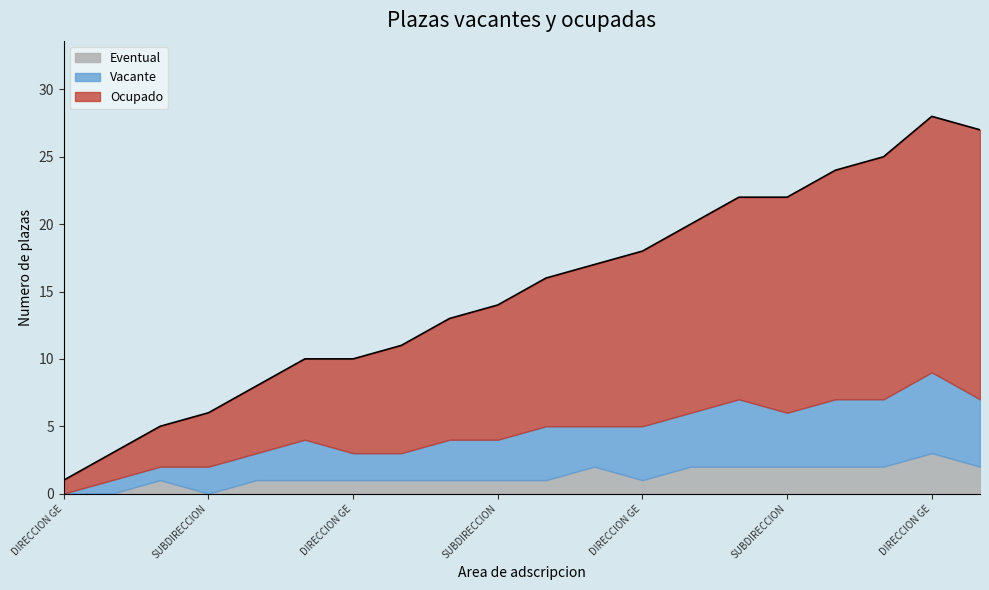

True or false: Vacante and Eventual cross at least once.

False